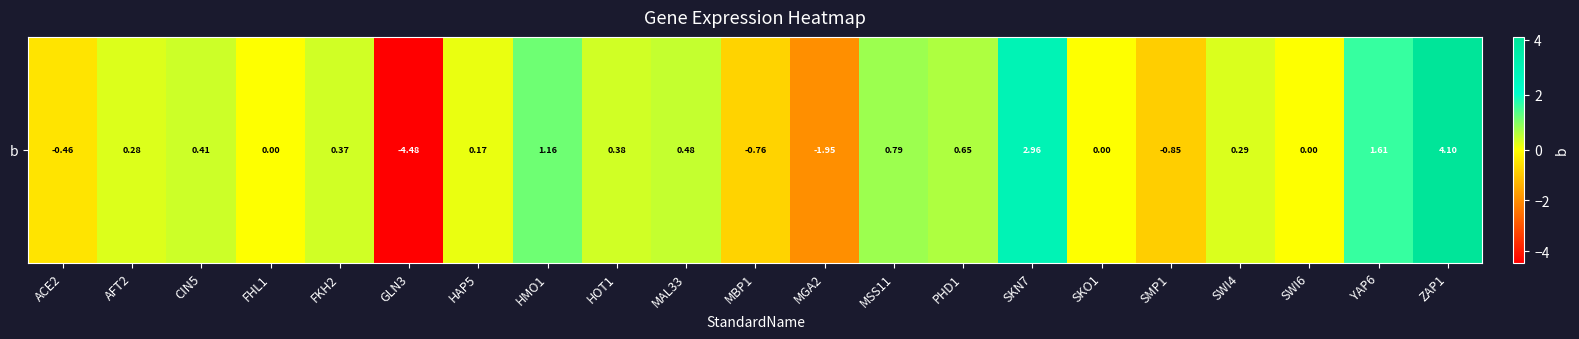

Count the number of categories in the chart.

21